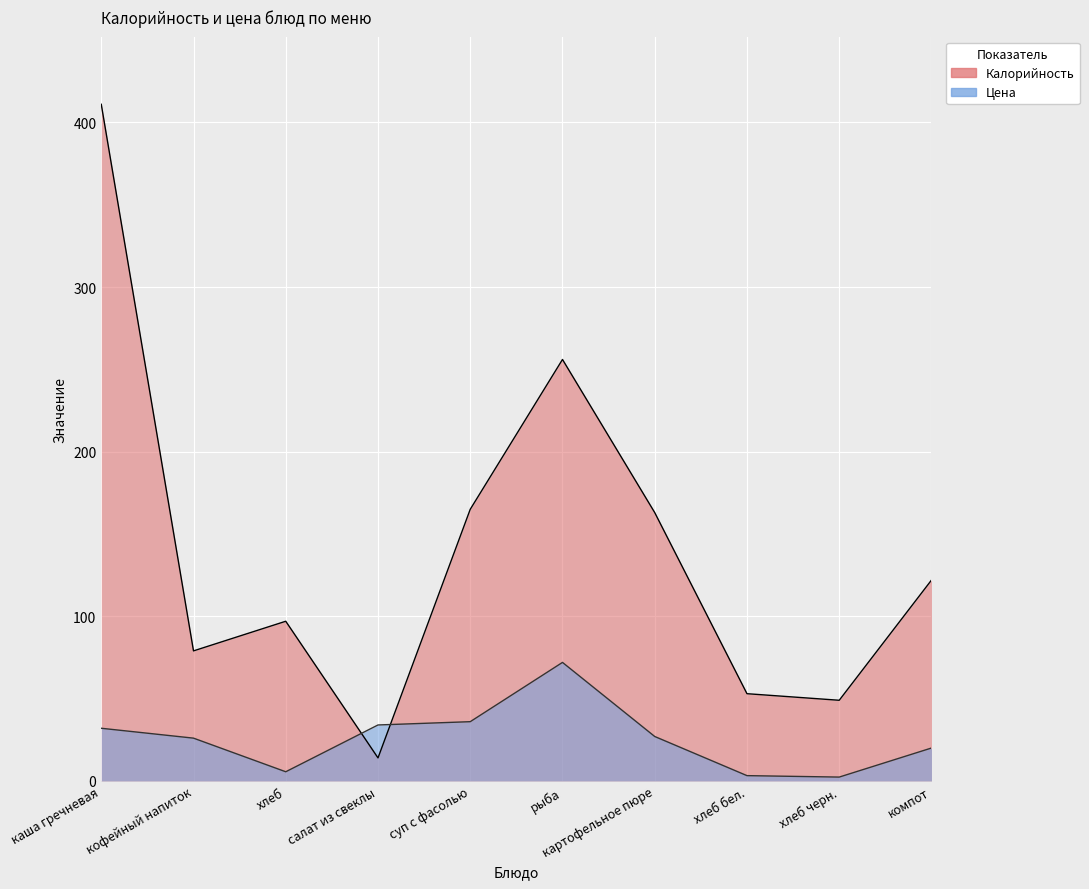

What is the difference between the maximum and minimum values in the Калорийность series?

397.0